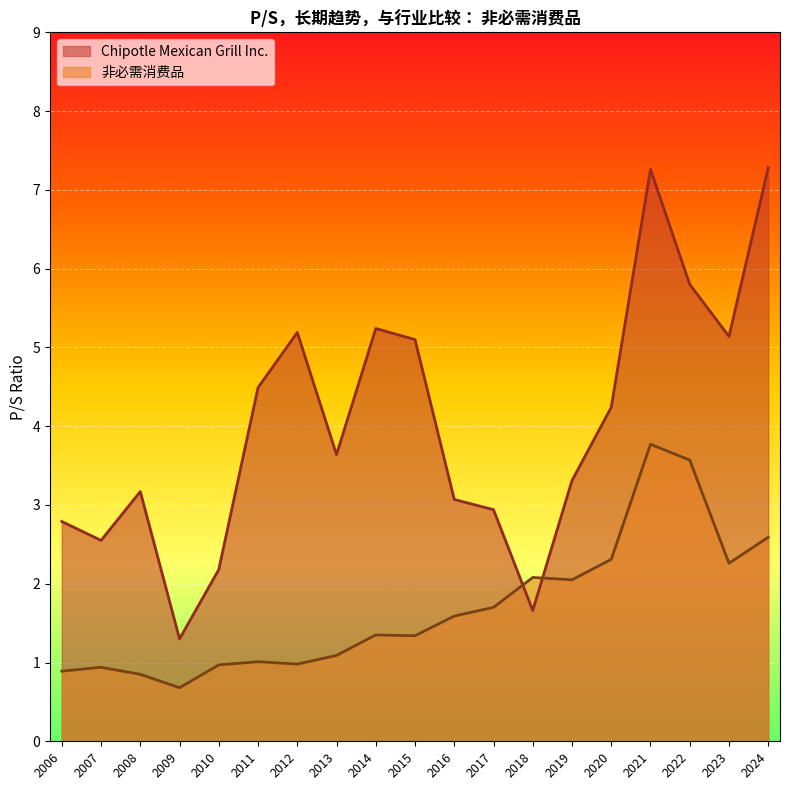

Where is Chipotle Mexican Grill Inc. nearest to the value 4?

2020